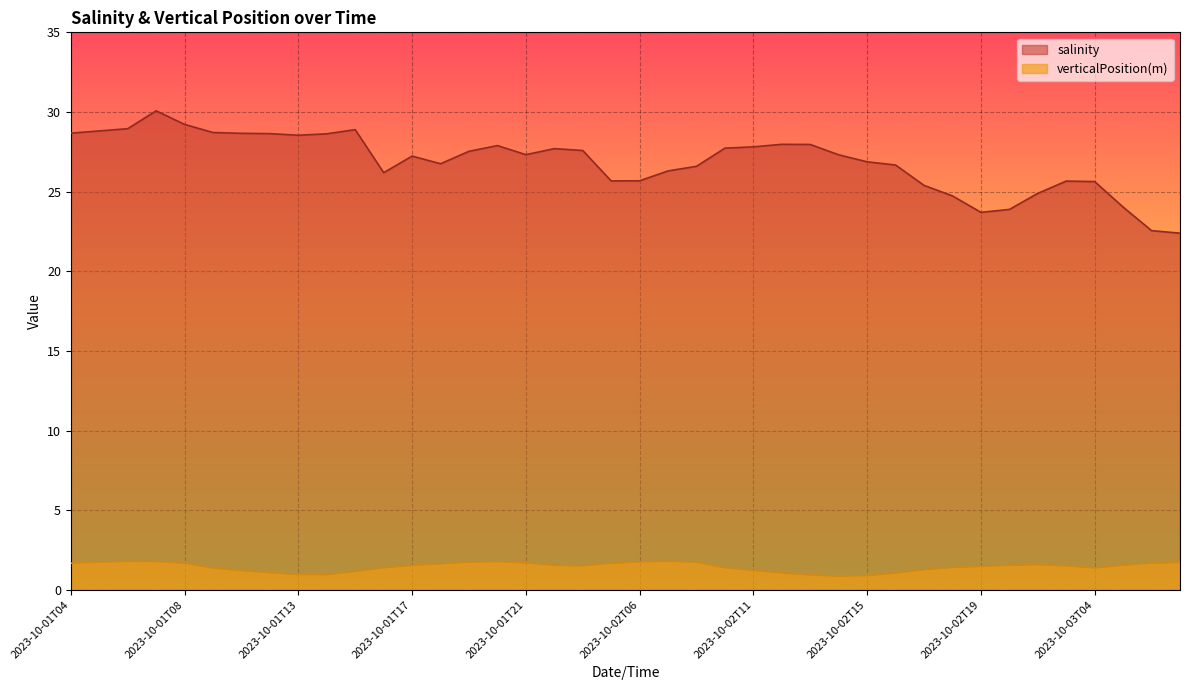

At which label is verticalPosition(m) closest to 1?

2023-10-01T13